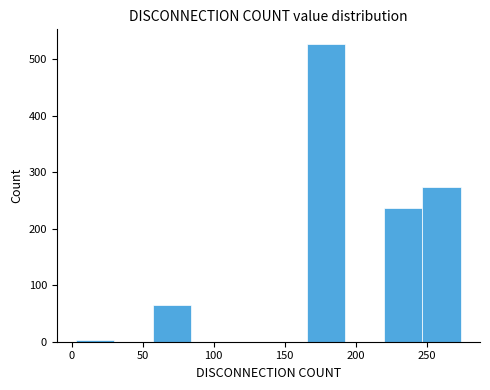

Reading left to right, list every bar in this chart as the range it spans on the x-axis followed by its height. Neither the bar edges nor the heights are printed on the chart, so give them approximately, as read against the axes.

5 to 30: under 10
30 to 55: 0
55 to 85: 70
85 to 110: 0
110 to 140: 0
140 to 165: 0
165 to 195: 530
195 to 220: 0
220 to 245: 240
245 to 275: 270